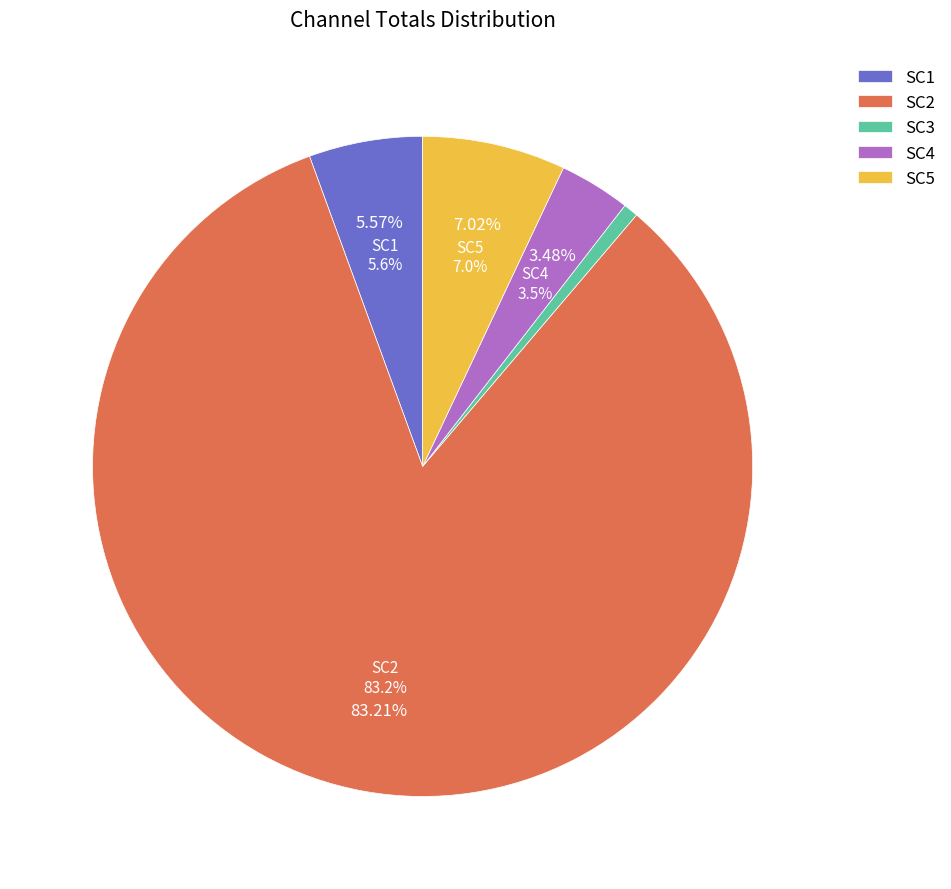

True or false: RC5 accounts for 20% of the total.

False